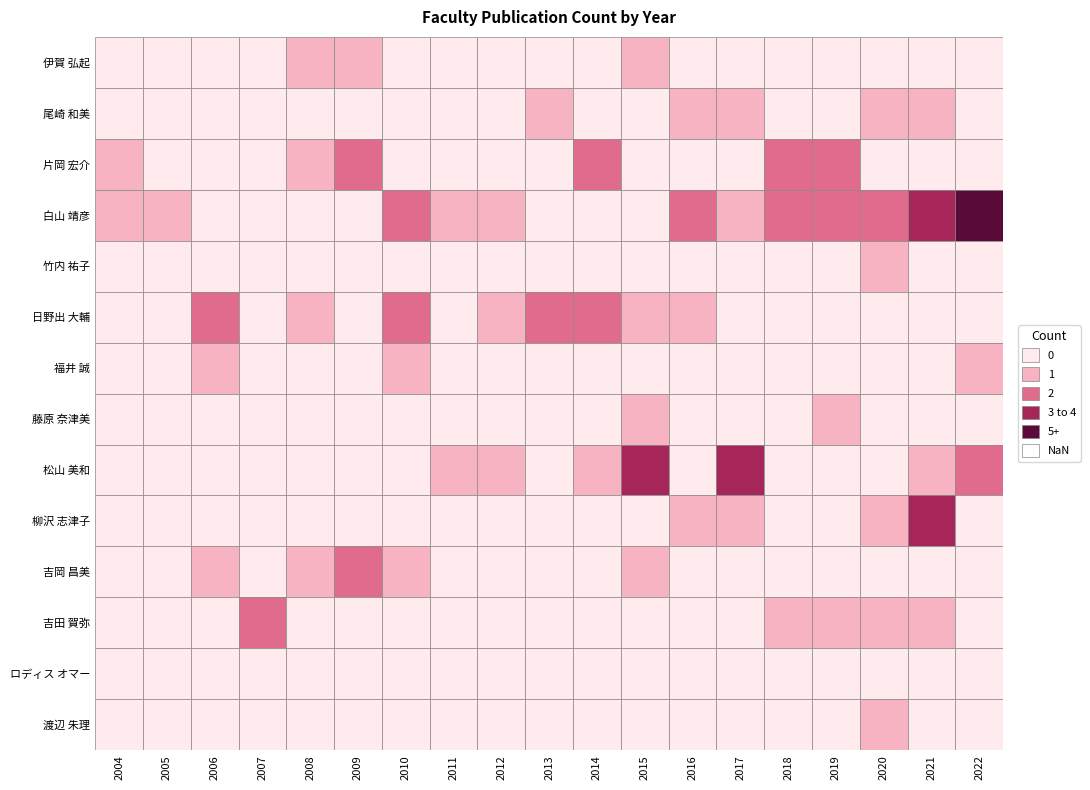

True or false: 藤原 奈津美 has a value of 0 at 13.

True